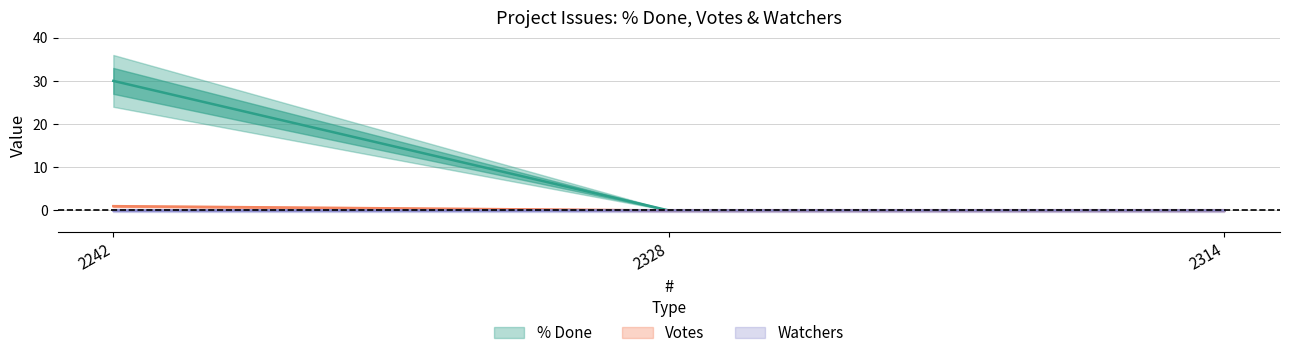

Which series changed the most between 2242 and 2328?

% Done